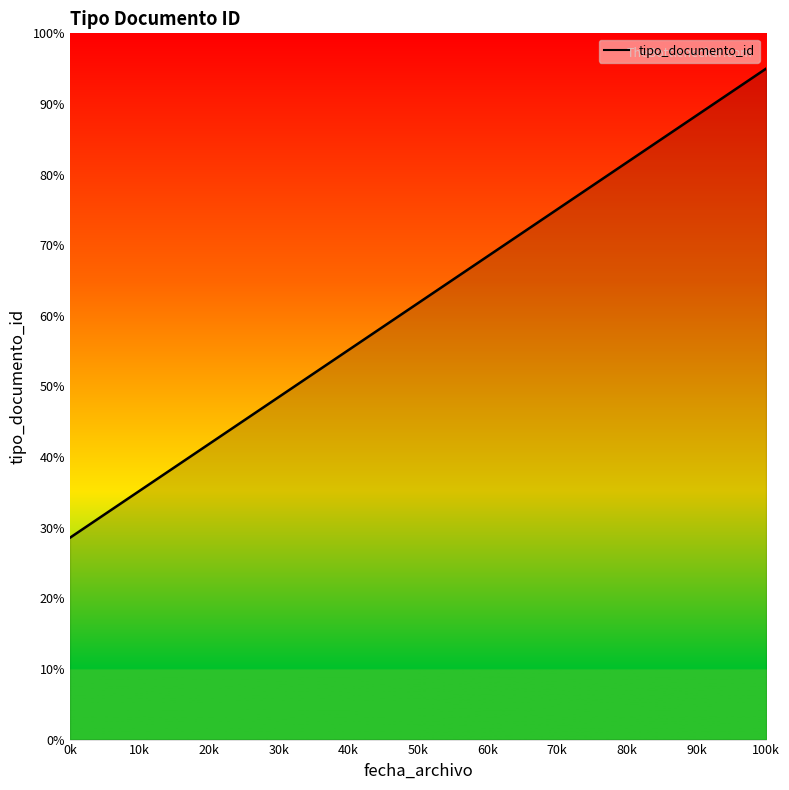

What is the smallest value displayed?

28.6